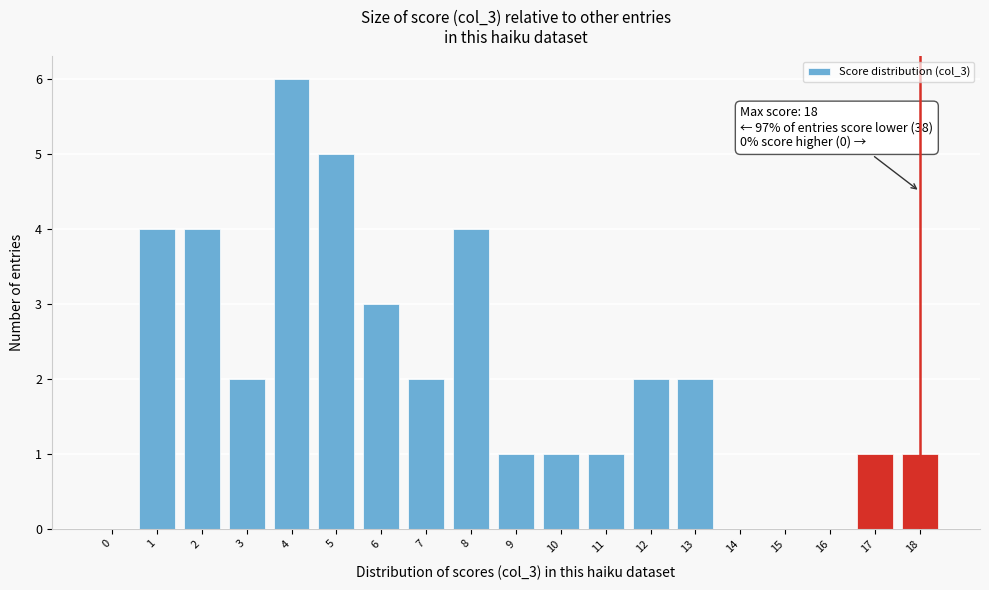

Reading right to left, transcribe all the data shown in this chart.

18=1	17=1	16=0	15=0	14=0	13=2	12=2	11=1	10=1	9=1	8=4	7=2	6=3	5=5	4=6	3=2	2=4	1=4	0=0